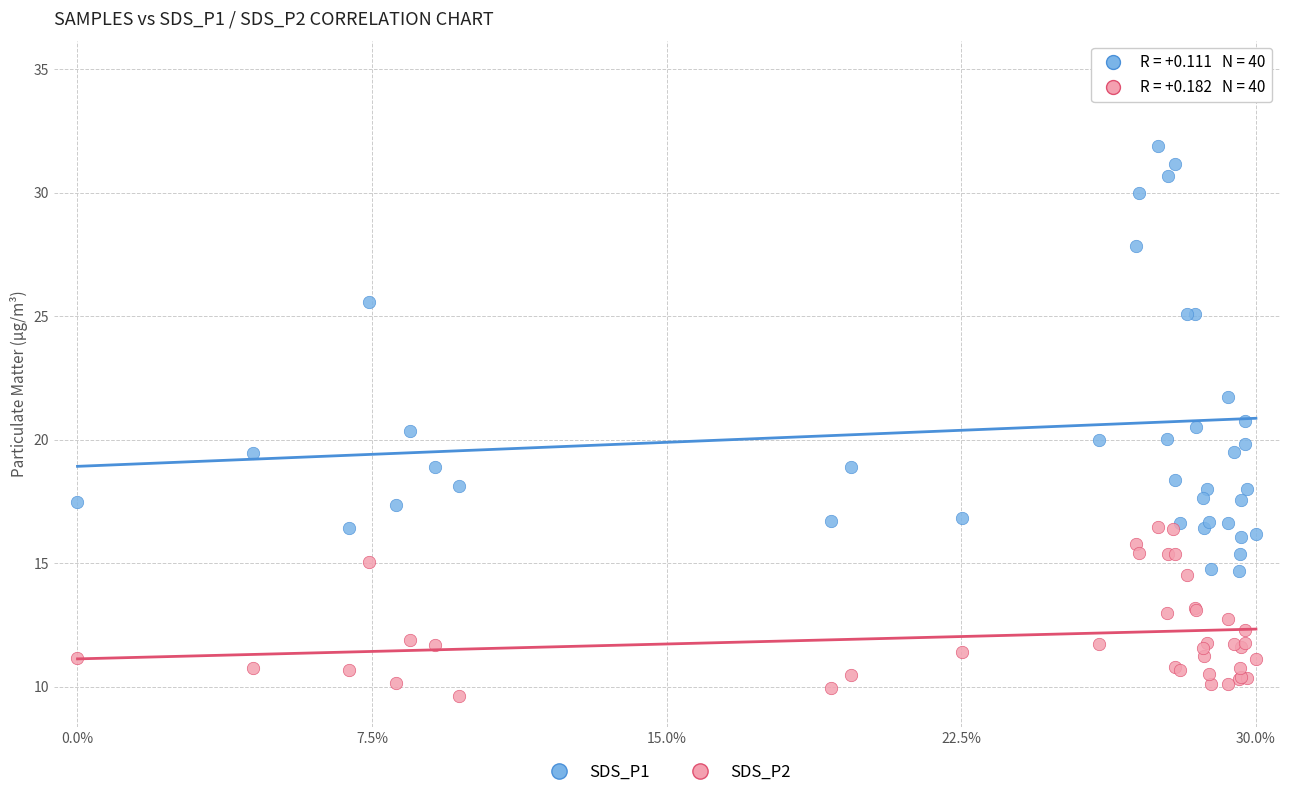

What is the X range (max minus min) for the scatter plot?

1.0